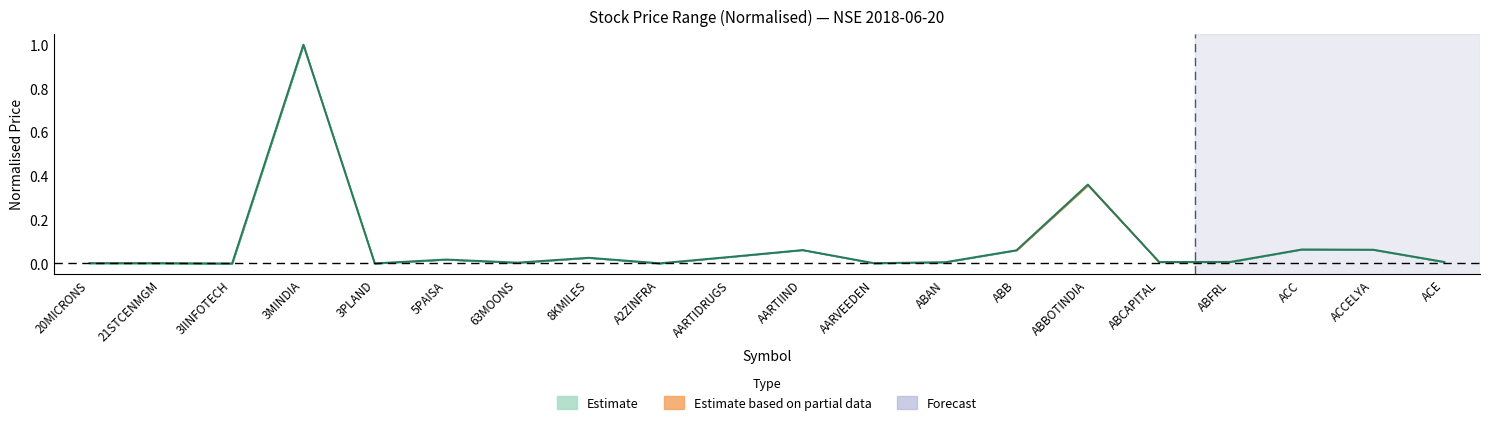

How many positive values are there?

19